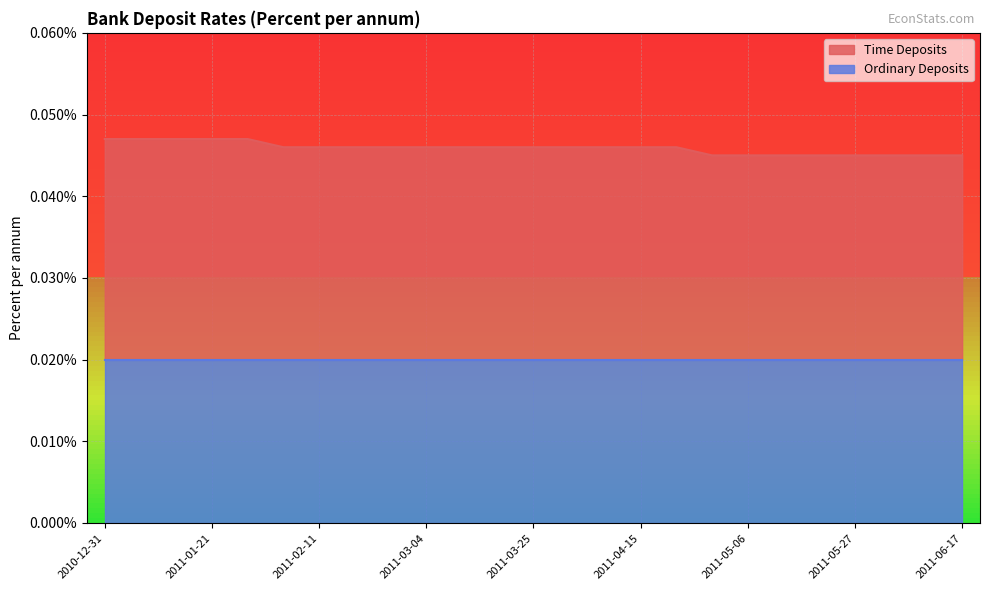

What are all the series names shown in the legend?

Time Deposits, Ordinary Deposits